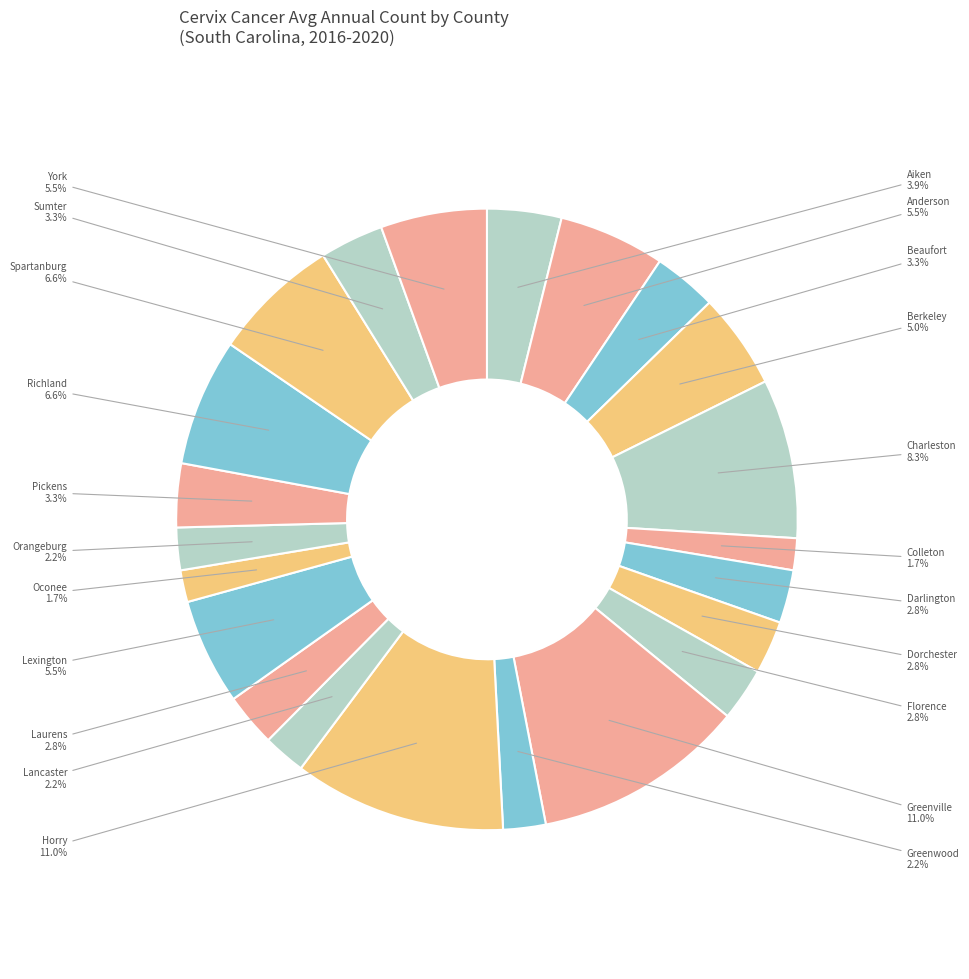

What is the smallest slice in the pie chart?

Colleton